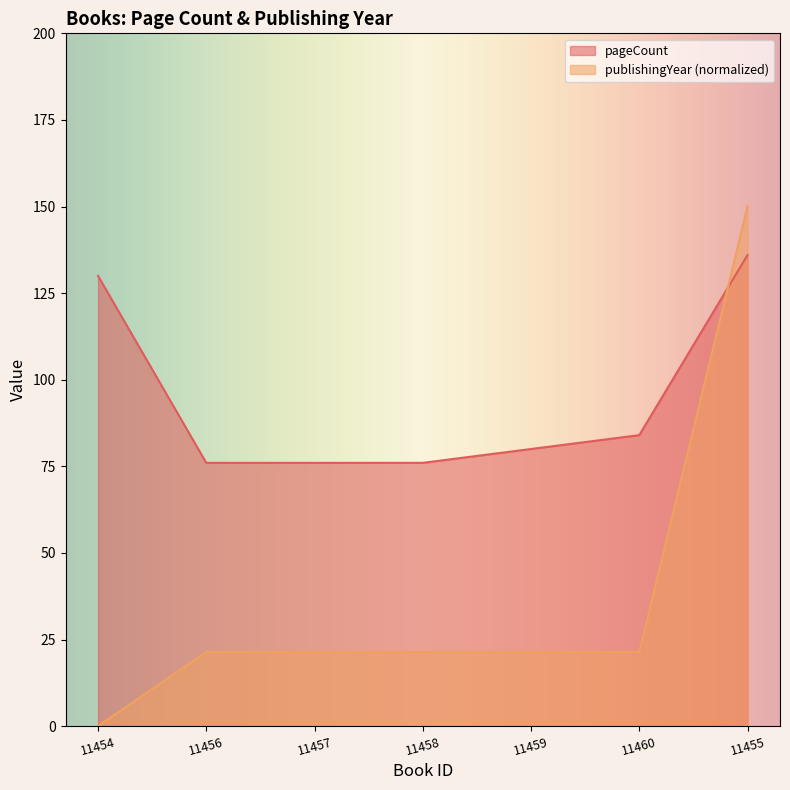

The value of publishingYear at 11455 is 79.1. True or false?

False